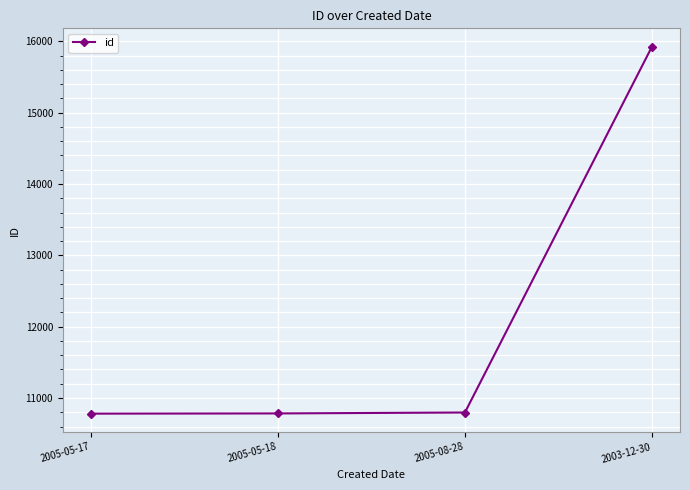

Which has a higher value, 2005-05-17 or 2003-12-30?

2003-12-30